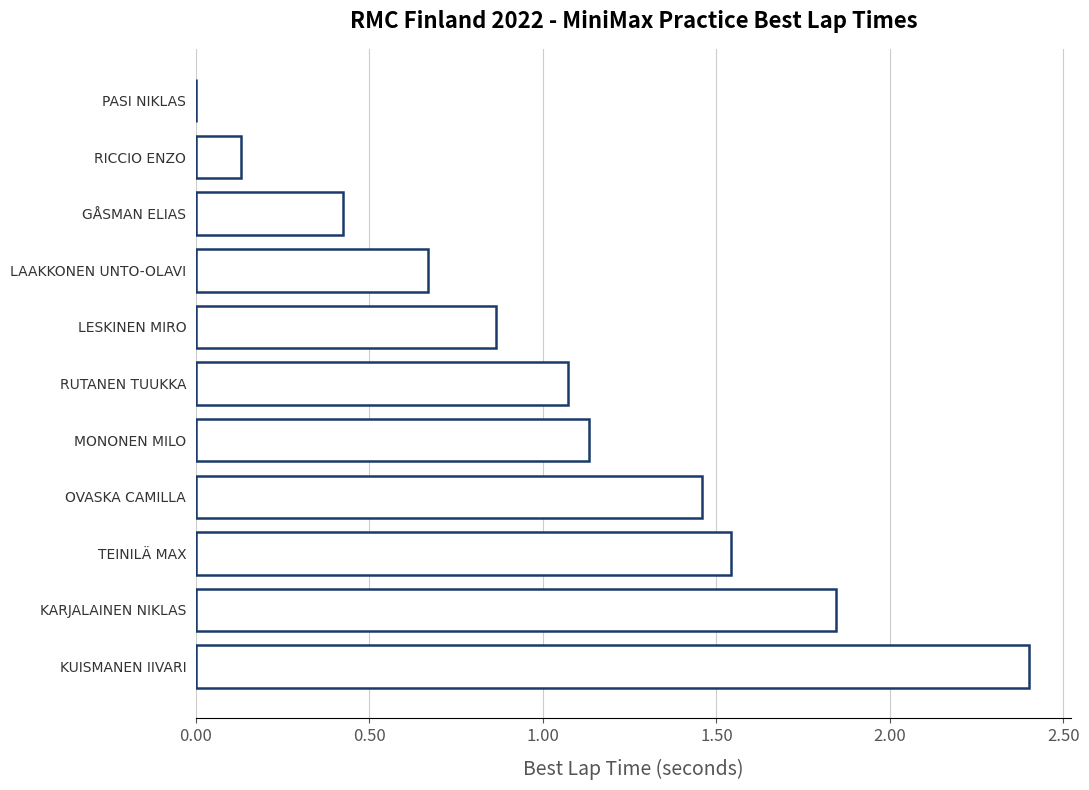

Does the chart contain stacked bars?

No